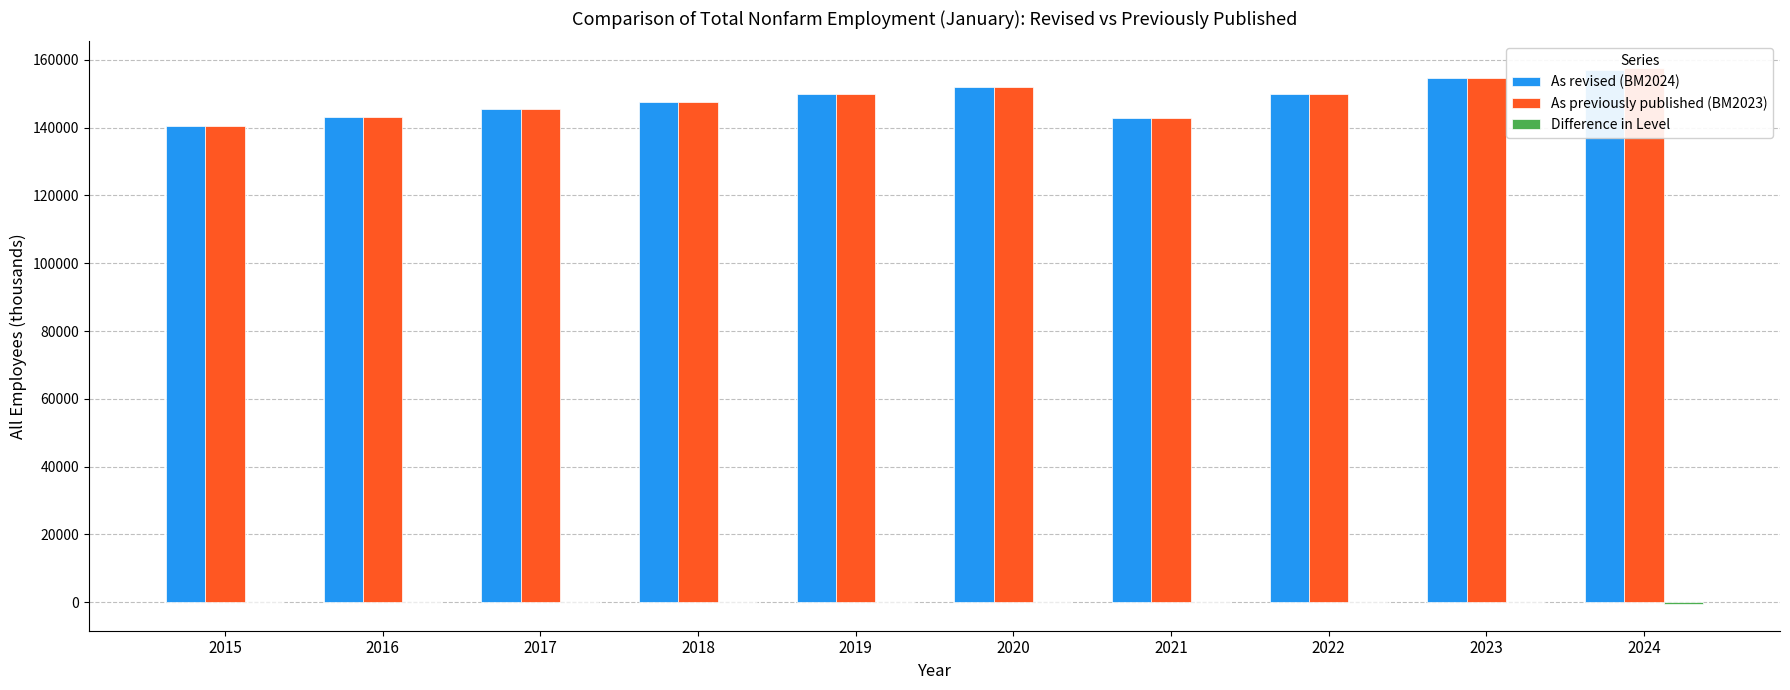

Which series has the largest range (max minus min)?

As previously published (BM2023)